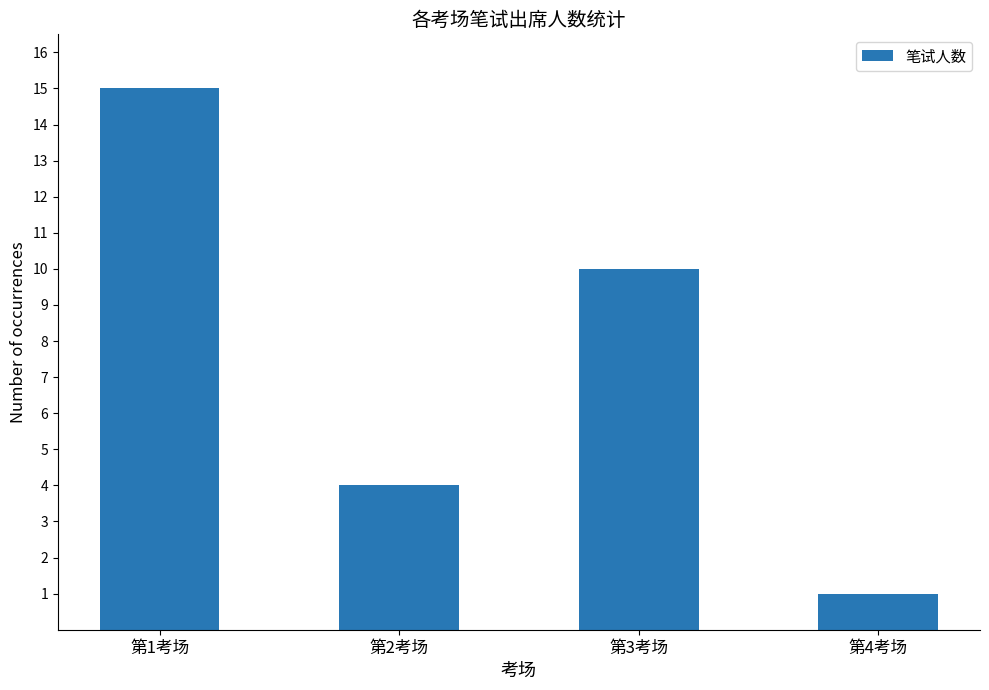

Which label corresponds to the smallest value in the chart?

第4考场